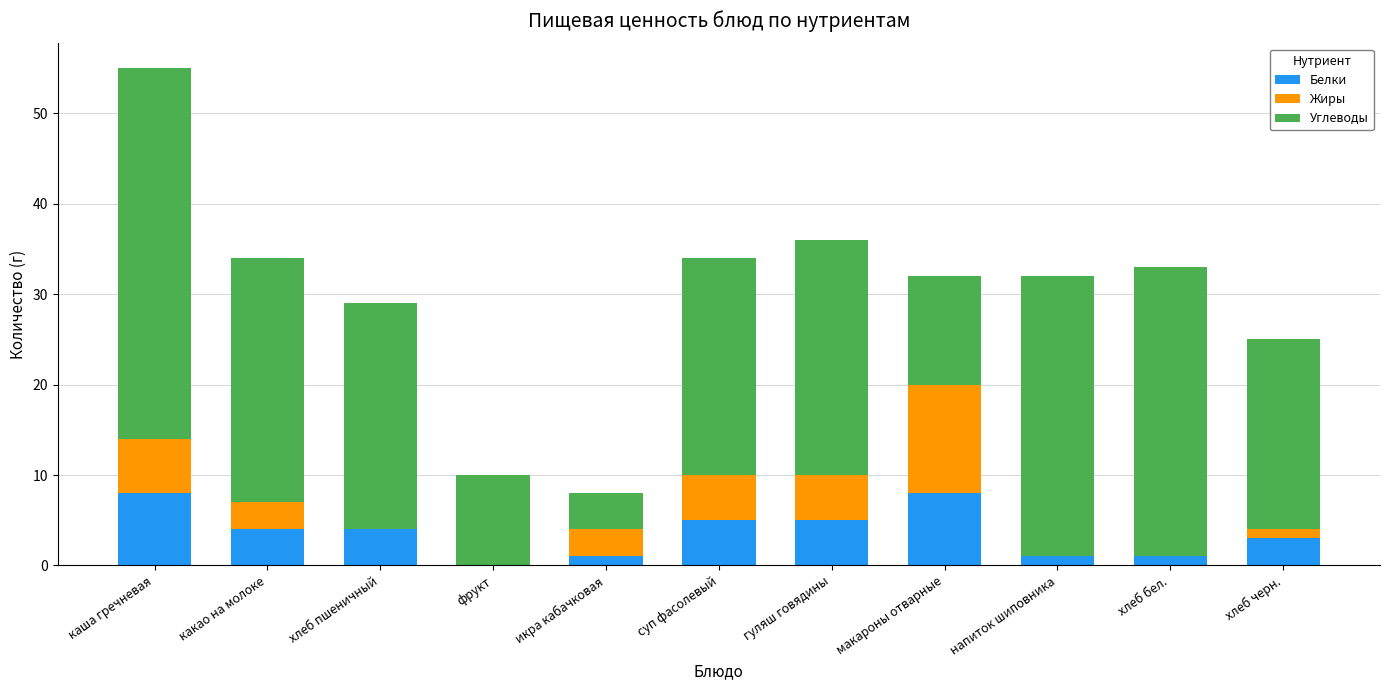

What is the total value across all series at напиток шиповника?

32